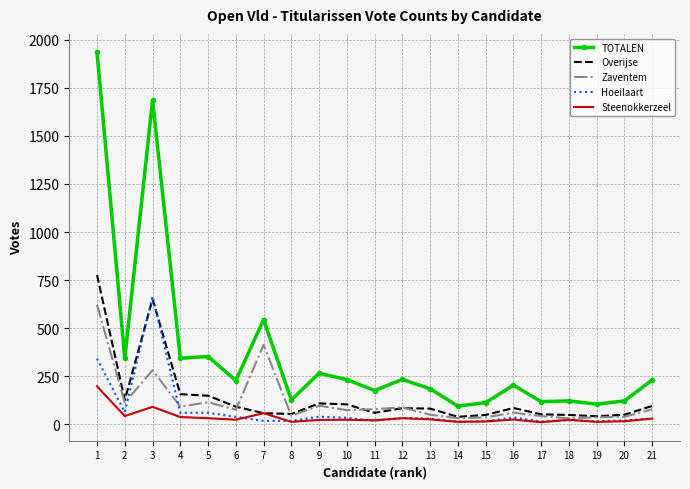

What is the difference between the maximum and minimum values in the Hoeilaart series?

652